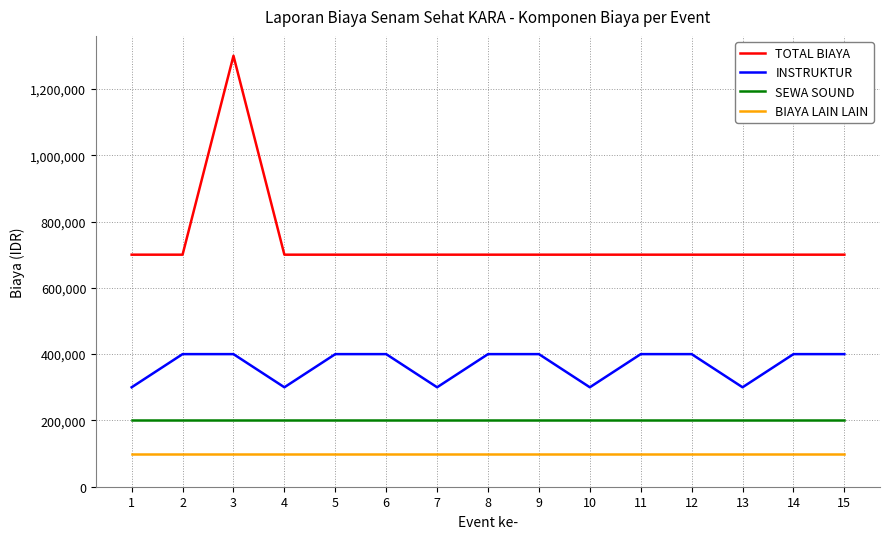

Which series has the widest spread of values?

TOTAL BIAYA